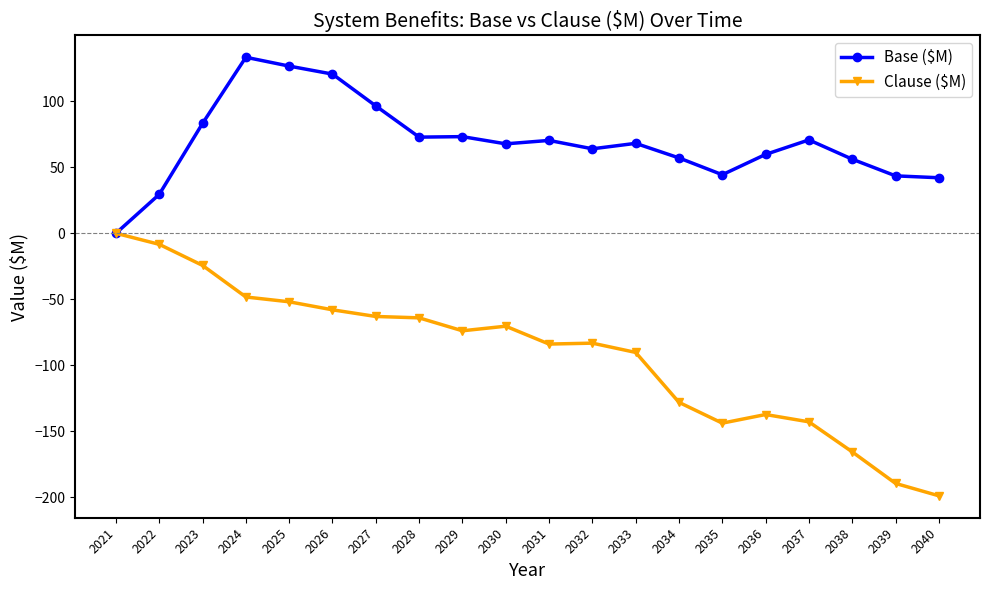

At which label does Base ($M) first exceed 68?

2023